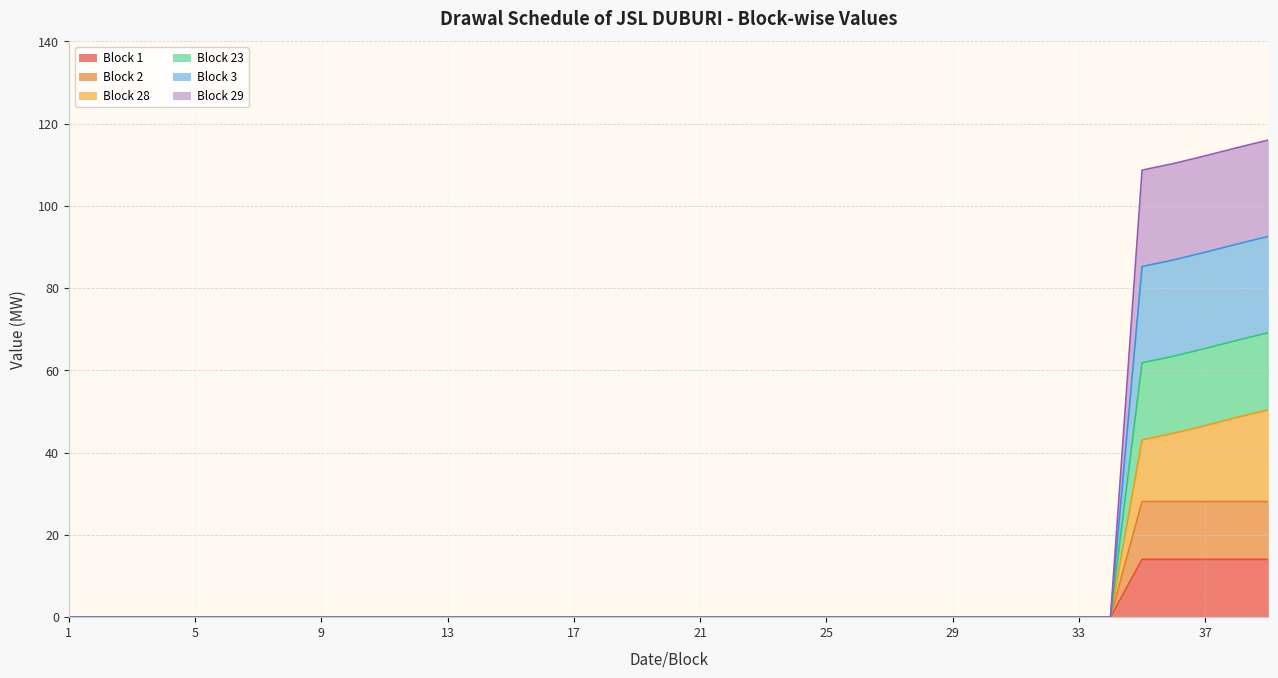

Count the number of categories in the chart.

39